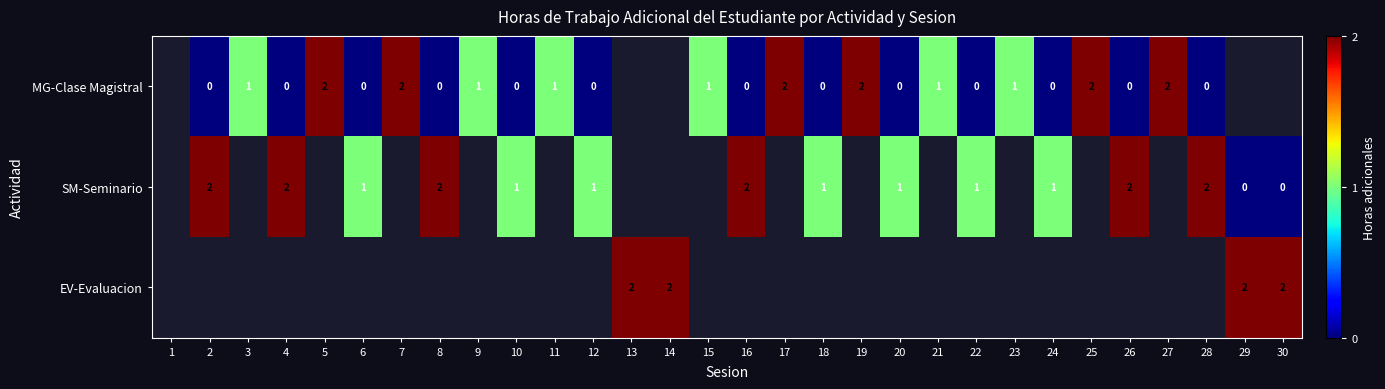

True or false: SM-Seminario has a value of 1 at 12.

True